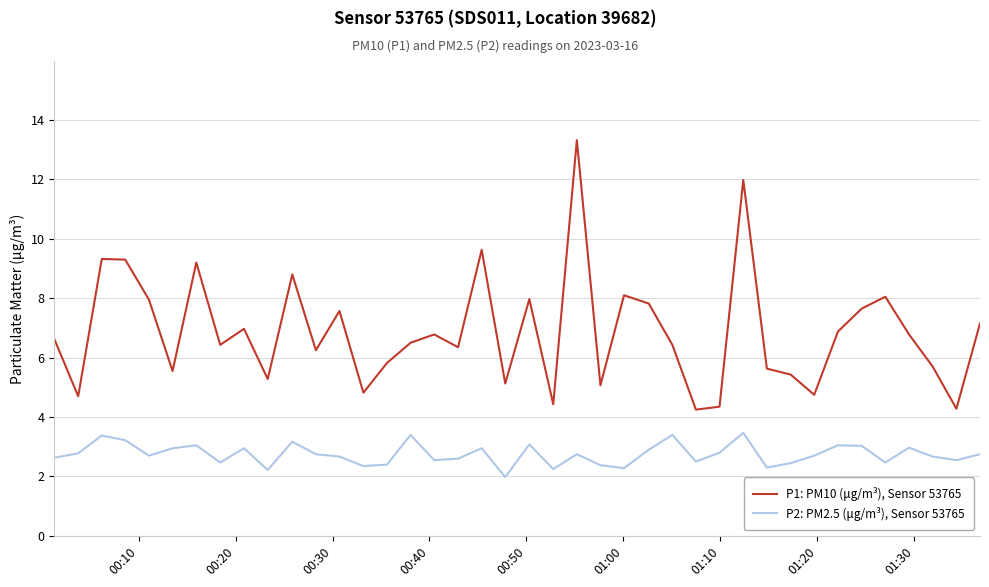

Rank the series by their average value, from lowest to highest.

P2: PM2.5 (μg/m³), Sensor 53765, P1: PM10 (μg/m³), Sensor 53765